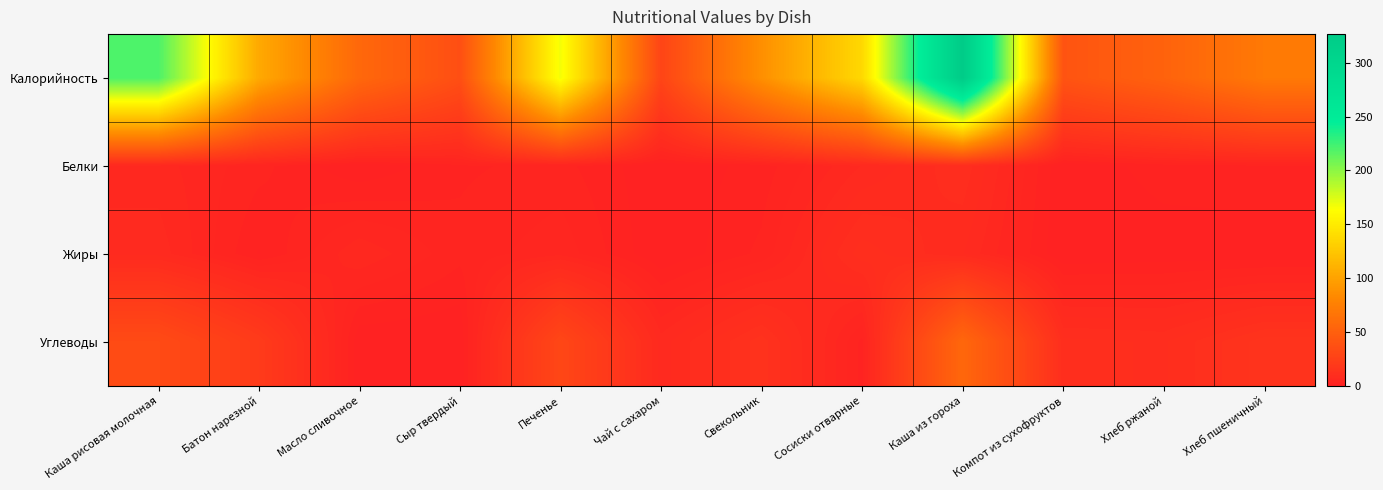

Reading right to left, extract all data points from this chart.

Калорийность: Хлеб пшеничный=70.5	Хлеб ржаной=52.2	Компот из сухофруктов=40.4	Каша из гороха=326.5	Сосиски отварные=137.2	Свекольник=87.1	Чай с сахаром=28.5	Печенье=166.8	Сыр твердый=36.4	Масло сливочное=56.6	Батон нарезной=104.8	Каша рисовая молочная=220.6
Белки: Хлеб пшеничный=2.4	Хлеб ржаной=2.0	Компот из сухофруктов=0.1	Каша из гороха=9.9	Сосиски отварные=6.4	Свекольник=1.8	Чай с сахаром=0.2	Печенье=3.0	Сыр твердый=2.3	Масло сливочное=0.1	Батон нарезной=3.0	Каша рисовая молочная=5.6
Жиры: Хлеб пшеничный=0.3	Хлеб ржаной=0.4	Компот из сухофруктов=0.0	Каша из гороха=7.7	Сосиски отварные=10.9	Свекольник=2.9	Чай с сахаром=0.0	Печенье=4.7	Сыр твердый=3.0	Масло сливочное=6.2	Батон нарезной=1.2	Каша рисовая молочная=7.2
Углеводы: Хлеб пшеничный=14.8	Хлеб ржаной=10.0	Компот из сухофруктов=10.6	Каша из гороха=55.9	Сосиски отварные=2.1	Свекольник=13.5	Чай с сахаром=7.0	Печенье=30.0	Сыр твердый=0.0	Масло сливочное=0.2	Батон нарезной=20.6	Каша рисовая молочная=33.4